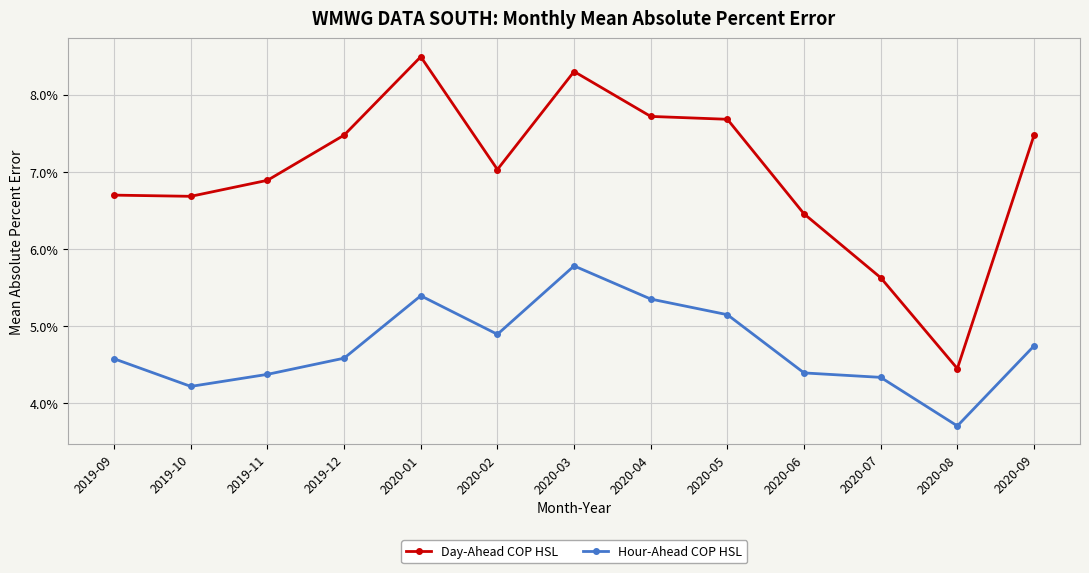

At which category is the sum across all series the highest?

2020-03